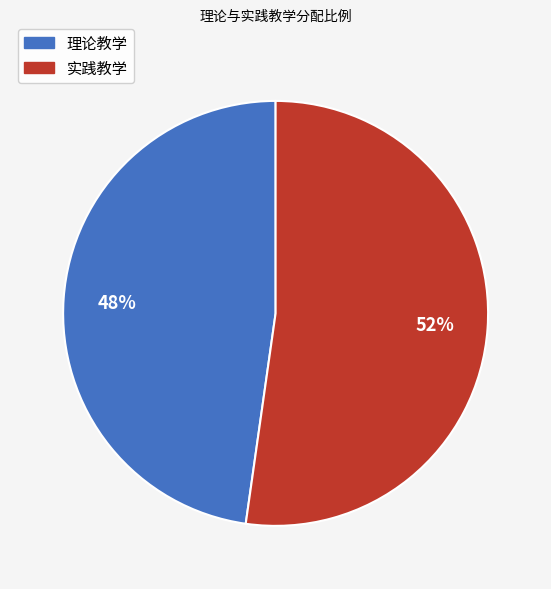

What is the largest slice in the pie chart?

实践教学